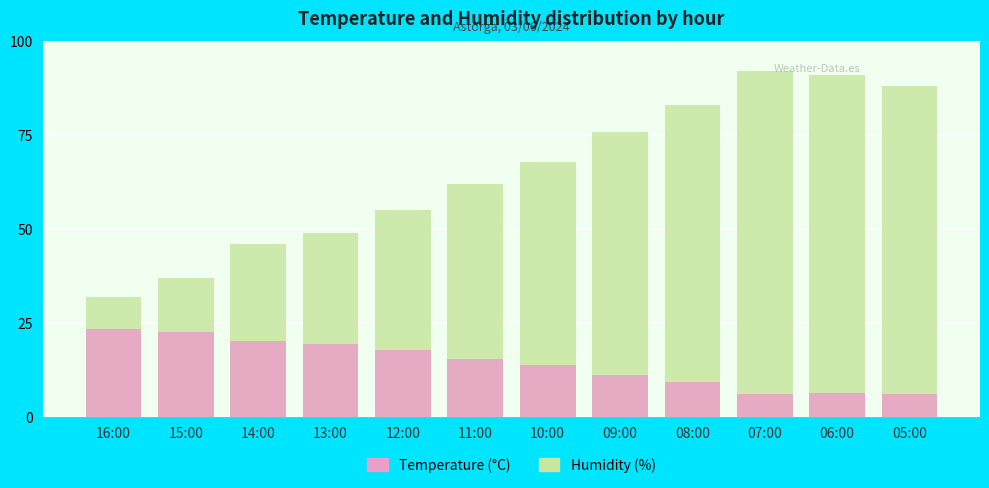

At how many categories does at least one series exceed 48?

9